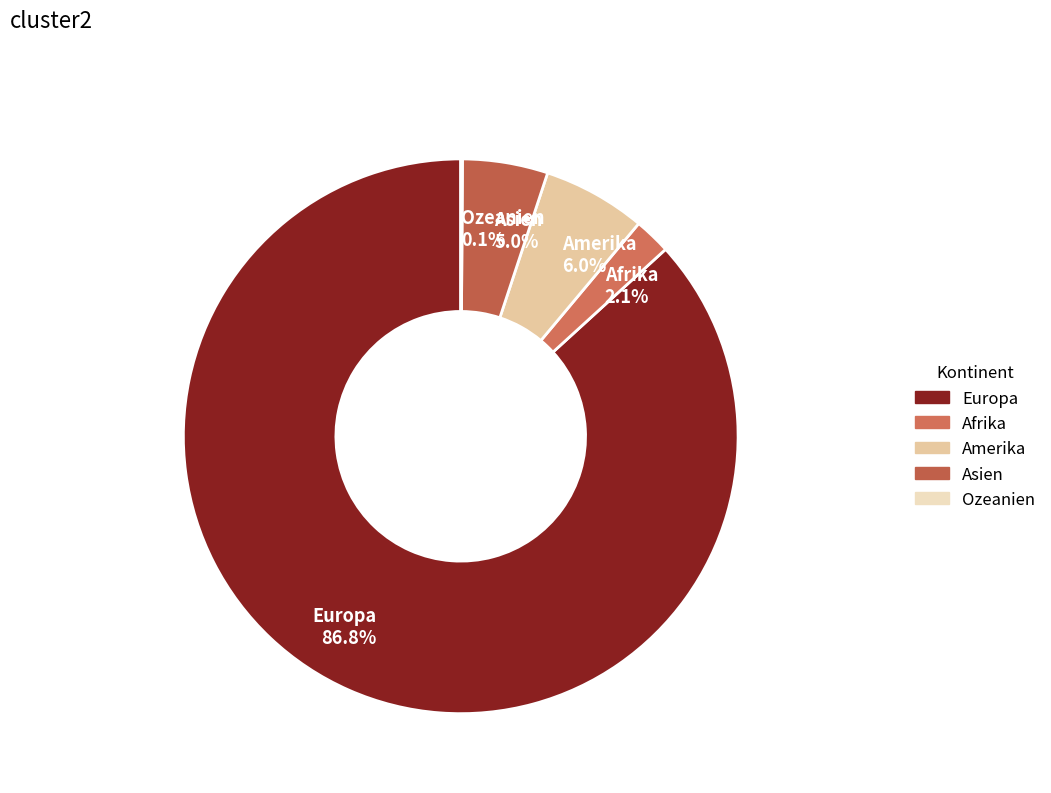

Which category has the biggest portion of the pie?

Europa